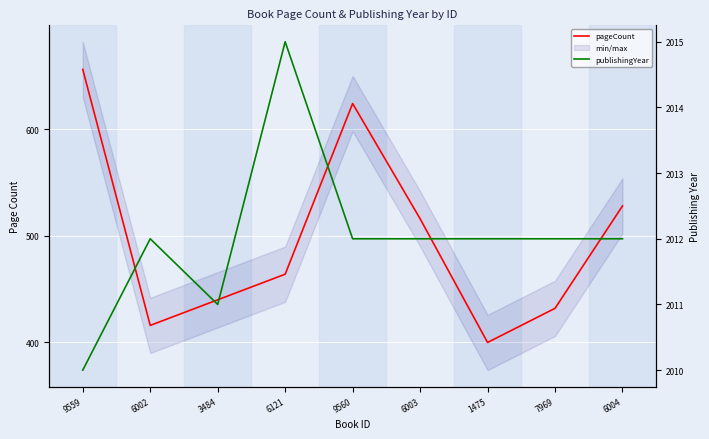

Reading left to right, transcribe all the data shown in this chart.

pageCount: 656	416	440	464	624	516	400	432	528
publishingYear: 2010	2012	2011	2015	2012	2012	2012	2012	2012